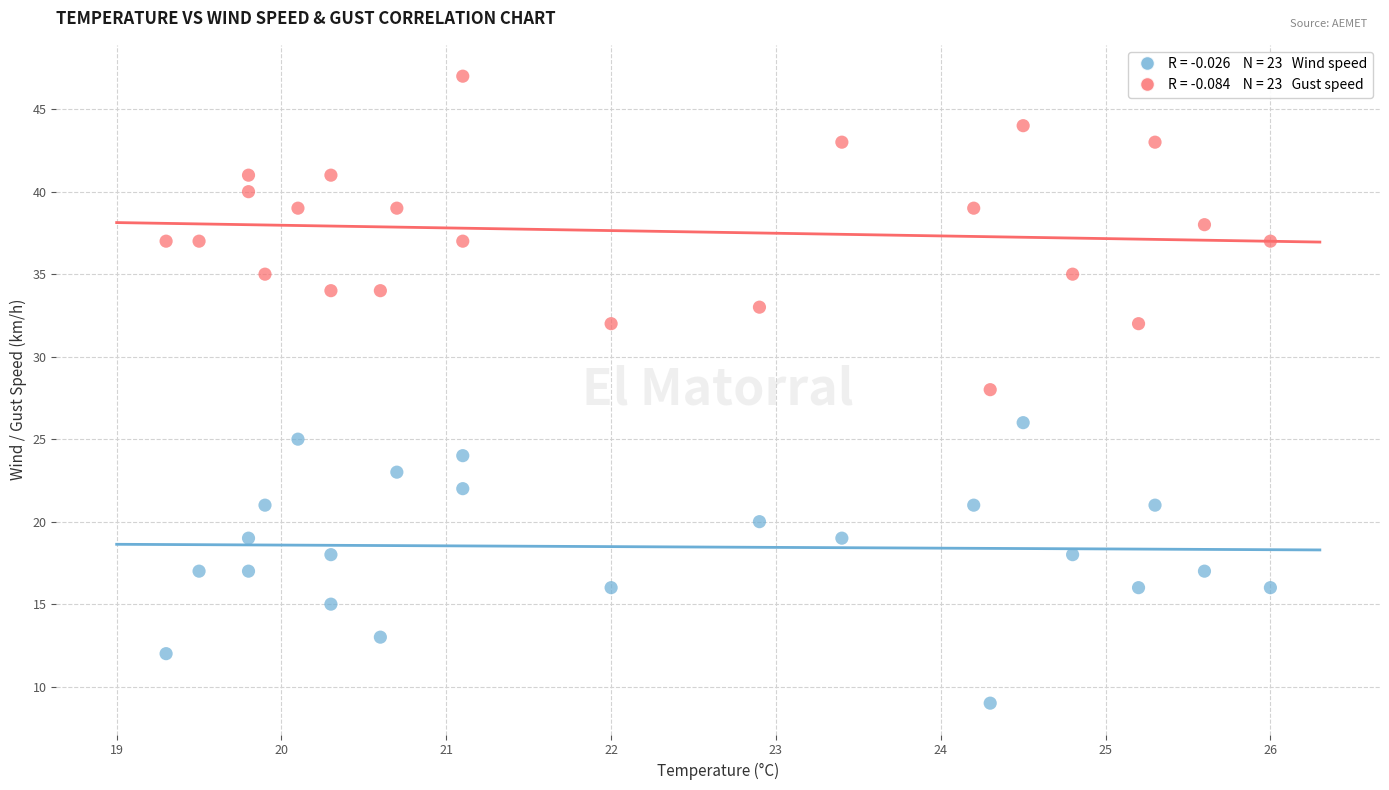

Across all data points, what is the range of Y values (max minus min)?

38